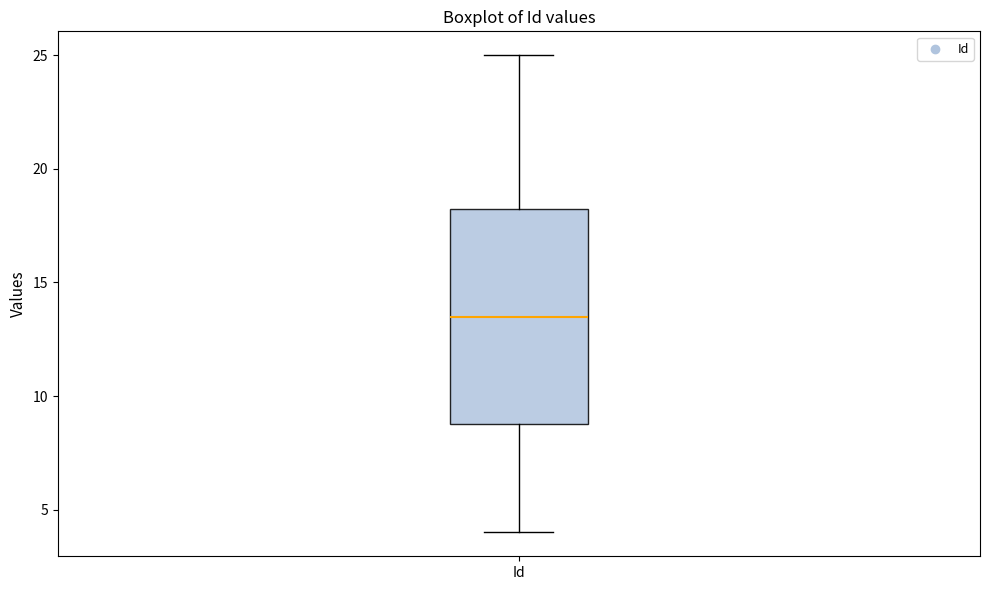

Transcribe this box plot: give where the median line is, the range the box spans, and where the two whiskers end, as read against the y-axis. The values are not printed on the chart, so give them approximately, as read against the axis.

median 13.5, box 9.0 to 18.5, whiskers 4.0 to 25.0